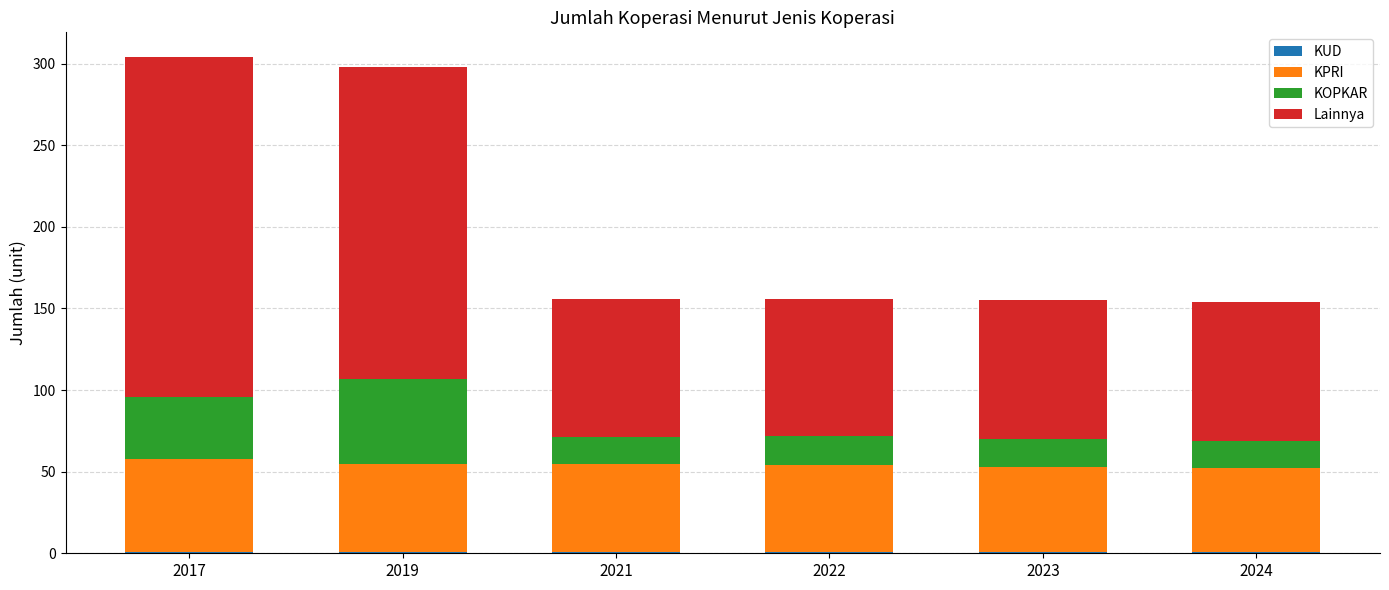

What is the total value across all series at 2017?

304